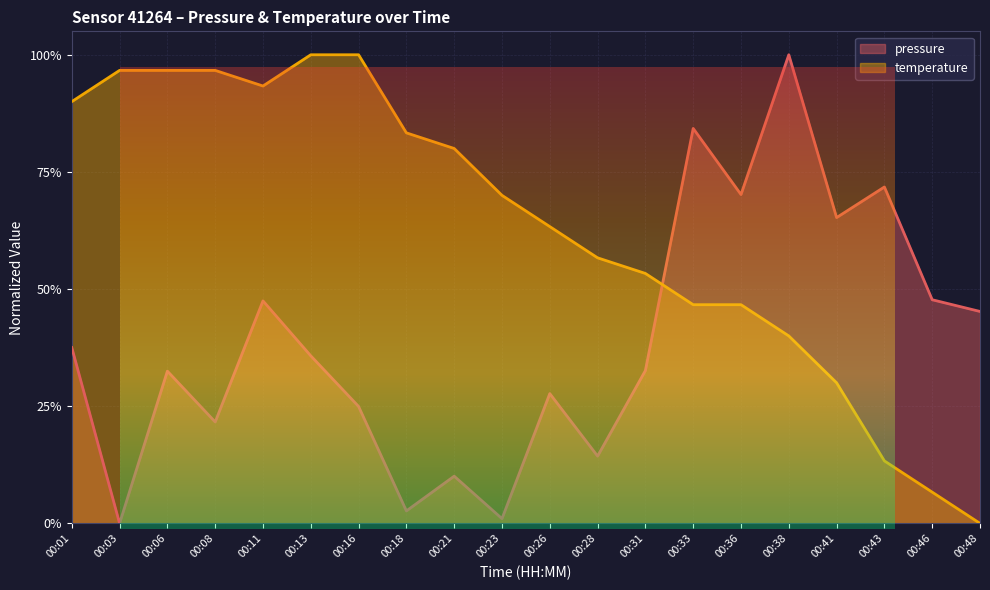

How many lines are shown in the chart?

2